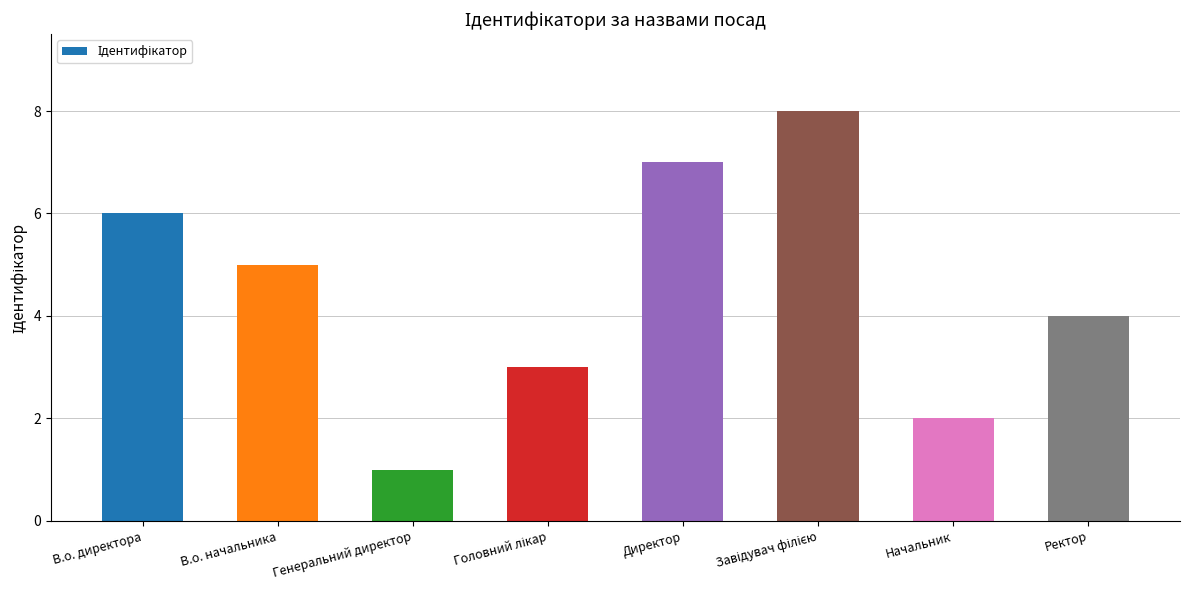

What is the label of the 2nd bar from the left?

В.о. начальника